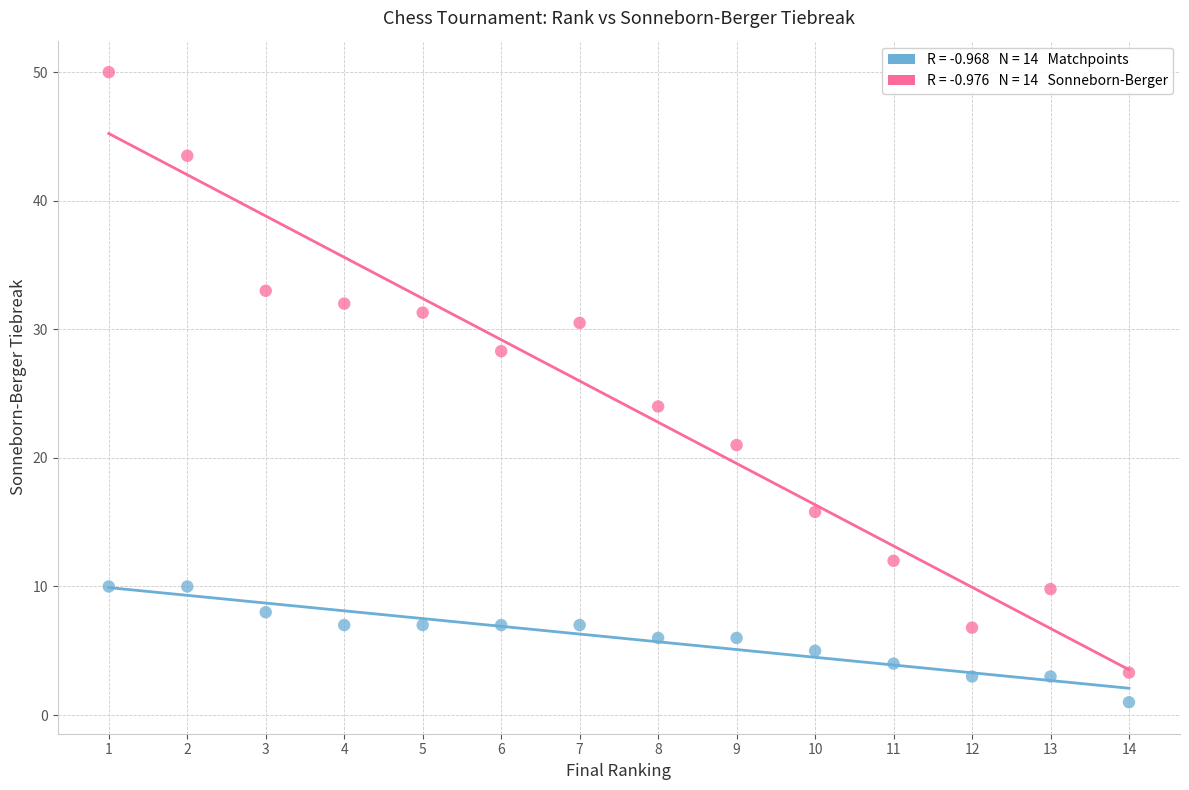

Across all series, what Y value is closest to 25?

24.0